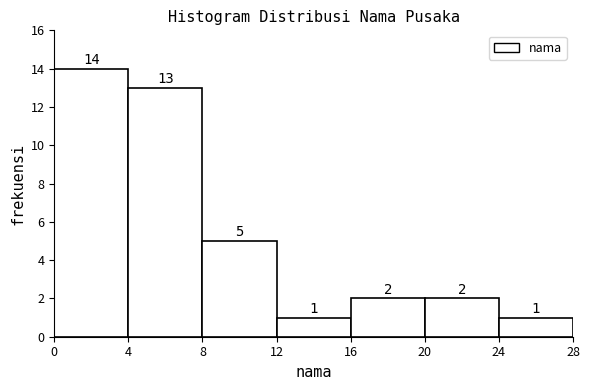

Over which range of the x-axis is the bar tallest?

0 to 4